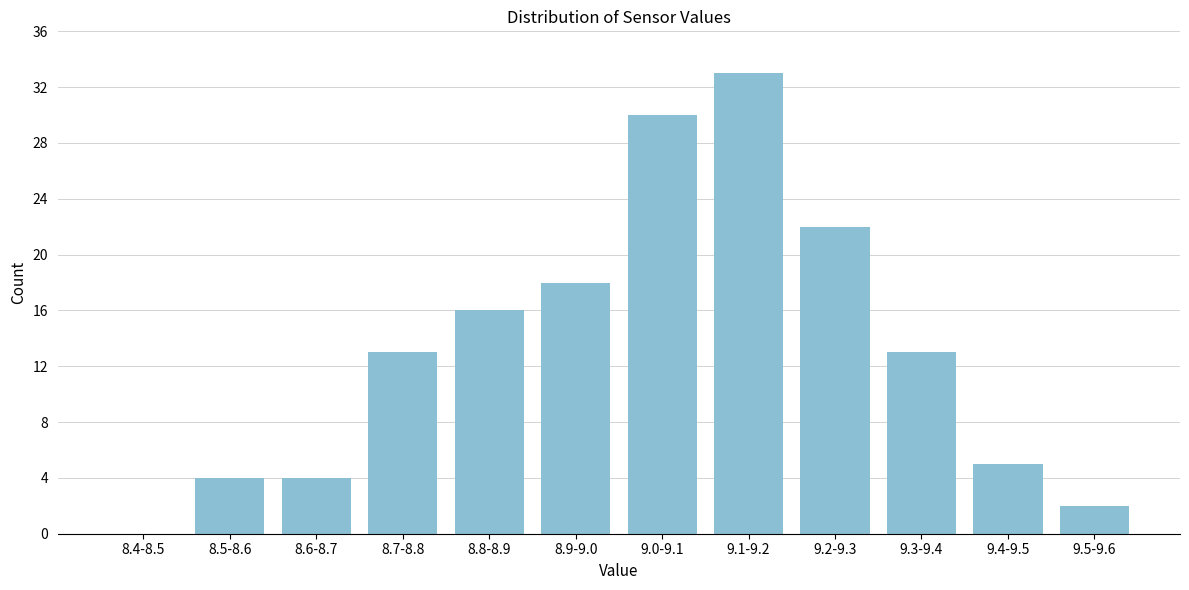

Reading right to left, extract all data points from this chart.

9.5-9.6=2	9.4-9.5=5	9.3-9.4=13	9.2-9.3=22	9.1-9.2=33	9.0-9.1=30	8.9-9.0=18	8.8-8.9=16	8.7-8.8=13	8.6-8.7=4	8.5-8.6=4	8.4-8.5=0